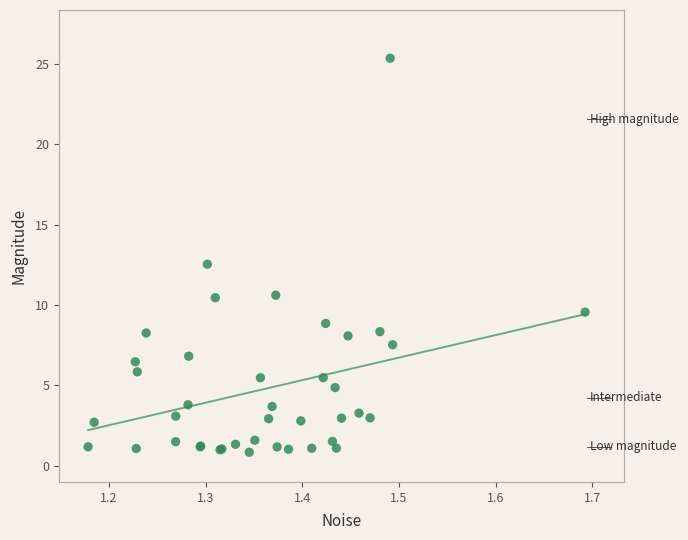

What Y value in the scatter plot is closest to 13?

12.5